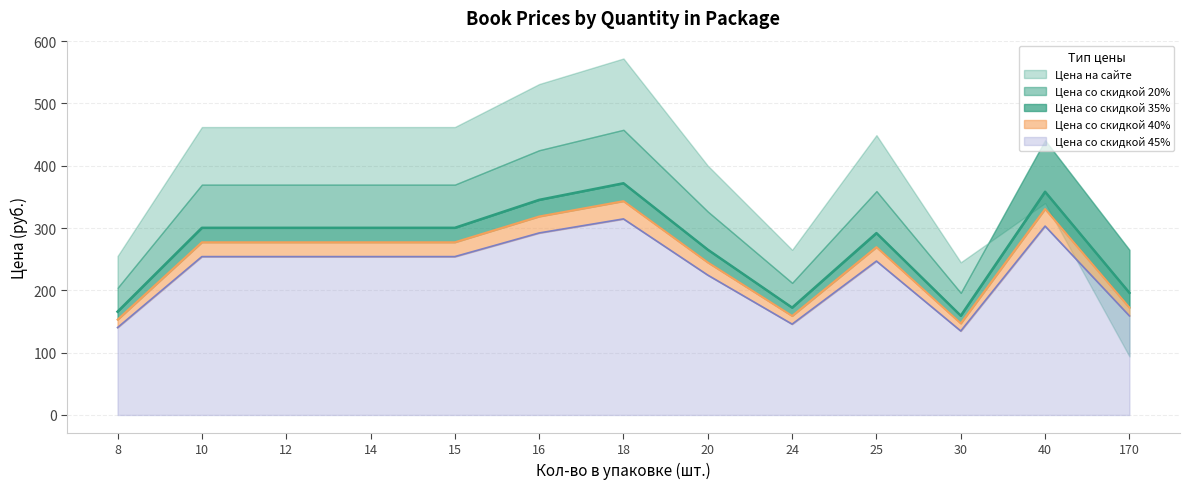

True or false: Цена со скидкой 20% and Цена со скидкой 40% intersect in this chart.

False